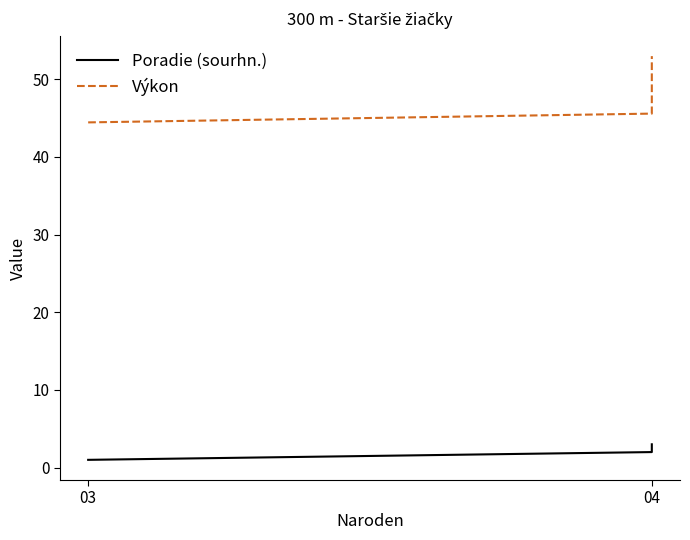

Reading left to right, transcribe all the data shown in this chart.

Poradie (sourhn.): 1.0	2.0	3.0
Výkon: 44.4	45.6	53.0